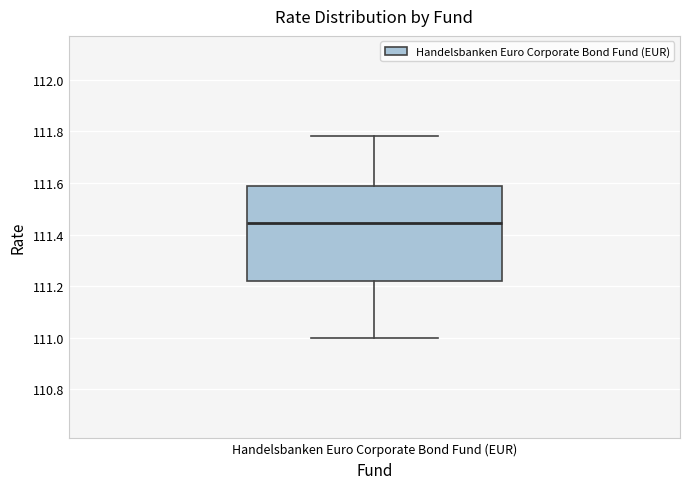

Read this box plot against the y-axis: the position of the median line, the range covered by the box, and the ends of both whiskers. The values are not printed on the chart, so give them approximately, as read against the axis.

median 111.44, box 111.22 to 111.60, whiskers 111.00 to 111.78